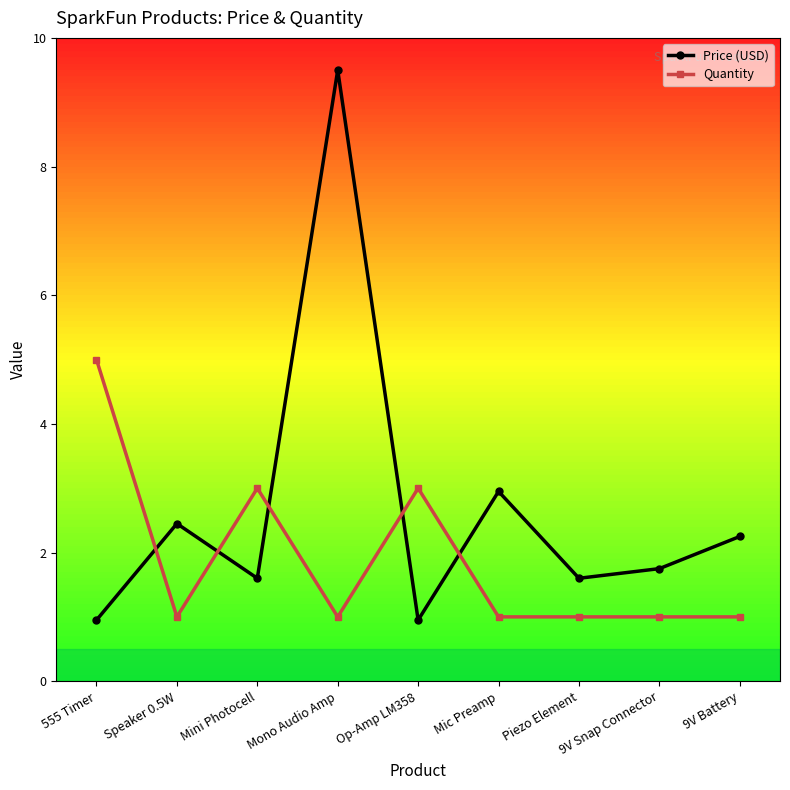

Count the Quantity values in the range 1 to 3.

8